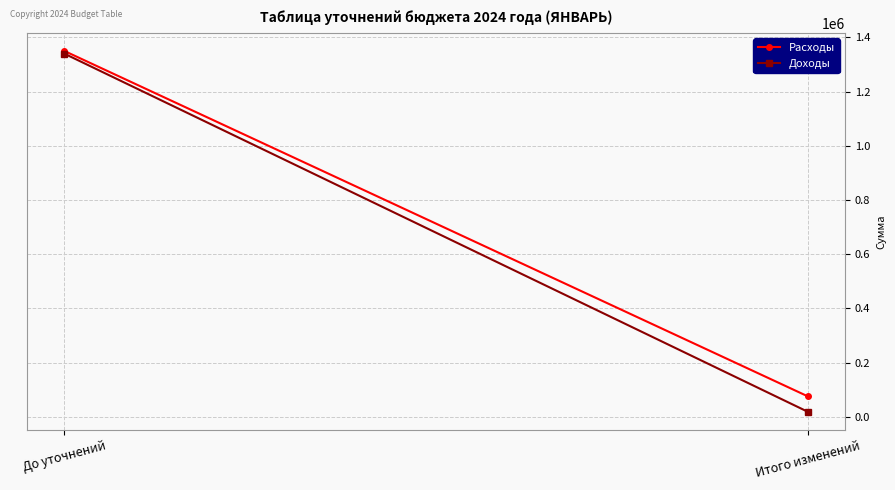

List the series in order of their overall mean, lowest first.

Доходы, Расходы